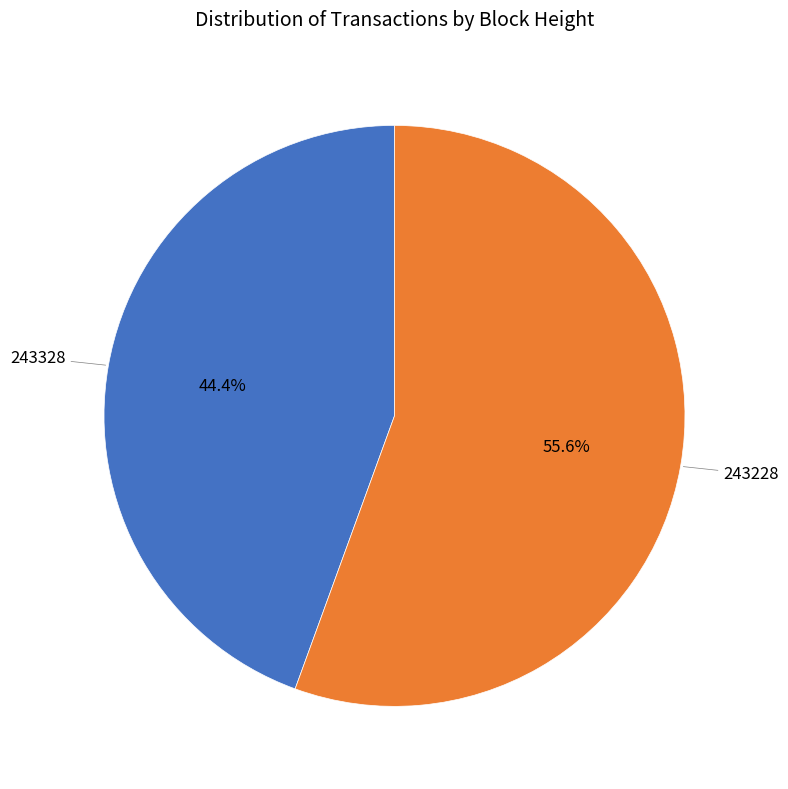

How many slices are in this pie chart?

2